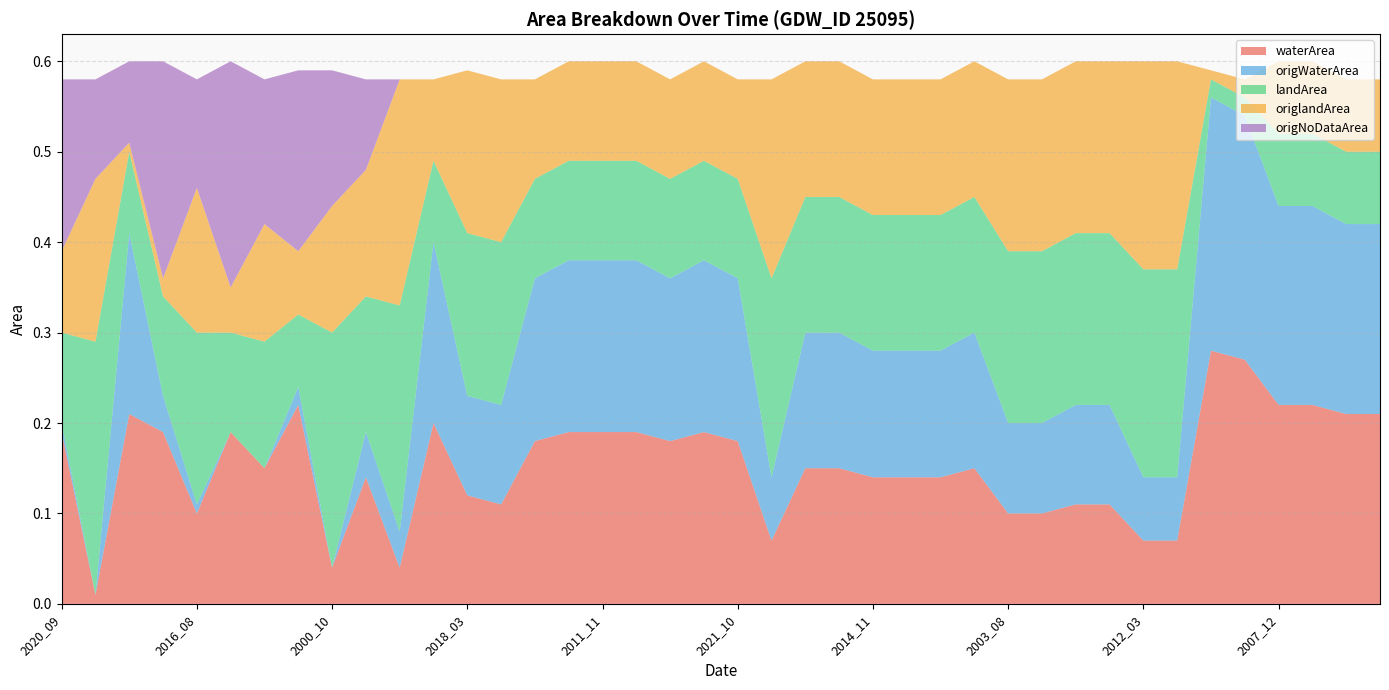

Reading left to right, what are all the values shown in this chart?

waterArea: 0.2	0.0	0.2	0.2	0.1	0.2	0.1	0.2	0.0	0.1	0.0	0.2	0.1	0.1	0.2	0.2	0.2	0.2	0.2	0.2	0.2	0.1	0.1	0.1	0.1	0.1	0.1	0.1	0.1	0.1	0.1	0.1	0.1	0.1	0.3	0.3	0.2	0.2	0.2	0.2
origWaterArea: 0.0	0.0	0.2	0.0	0.0	0.0	0.0	0.0	0.0	0.1	0.0	0.2	0.1	0.1	0.2	0.2	0.2	0.2	0.2	0.2	0.2	0.1	0.1	0.1	0.1	0.1	0.1	0.1	0.1	0.1	0.1	0.1	0.1	0.1	0.3	0.3	0.2	0.2	0.2	0.2
landArea: 0.1	0.3	0.1	0.1	0.2	0.1	0.1	0.1	0.3	0.1	0.2	0.1	0.2	0.2	0.1	0.1	0.1	0.1	0.1	0.1	0.1	0.2	0.1	0.1	0.1	0.1	0.1	0.1	0.2	0.2	0.2	0.2	0.2	0.2	0.0	0.0	0.1	0.1	0.1	0.1
origlandArea: 0.1	0.2	0.0	0.0	0.2	0.1	0.1	0.1	0.1	0.1	0.2	0.1	0.2	0.2	0.1	0.1	0.1	0.1	0.1	0.1	0.1	0.2	0.1	0.1	0.1	0.1	0.1	0.1	0.2	0.2	0.2	0.2	0.2	0.2	0.0	0.0	0.1	0.1	0.1	0.1
origNoDataArea: 0.2	0.1	0.1	0.2	0.1	0.2	0.2	0.2	0.1	0.1	0.0	0.0	0.0	0.0	0.0	0.0	0.0	0.0	0.0	0.0	0.0	0.0	0.0	0.0	0.0	0.0	0.0	0.0	0.0	0.0	0.0	0.0	0.0	0.0	0.0	0.0	0.0	0.0	0.0	0.0